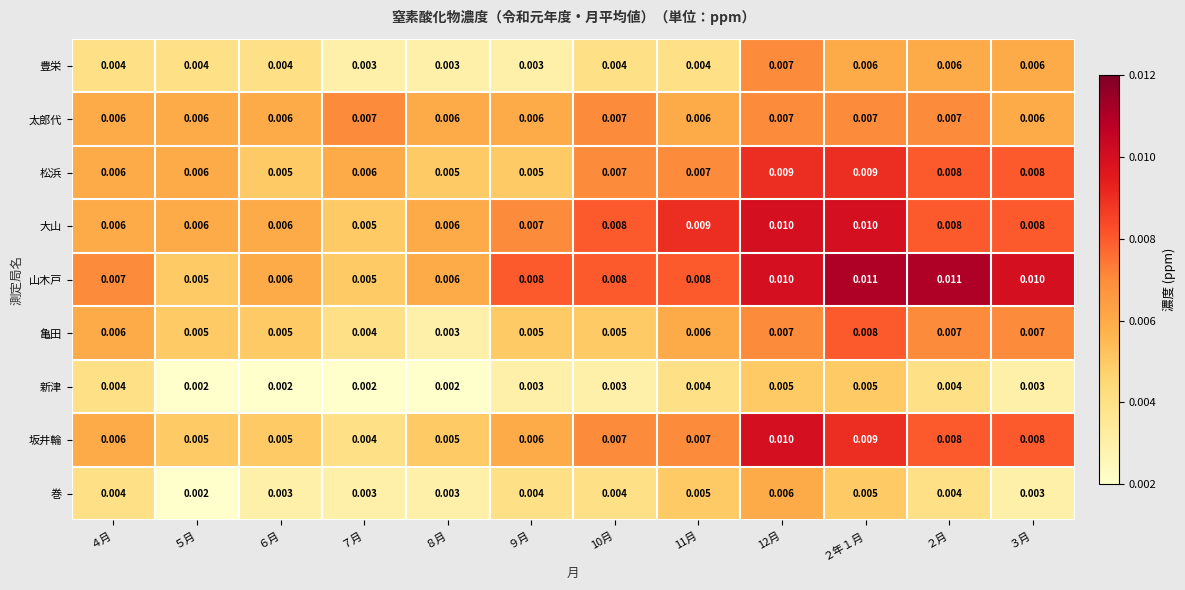

Which series changed the most between ７月 and ３月?

山木戸